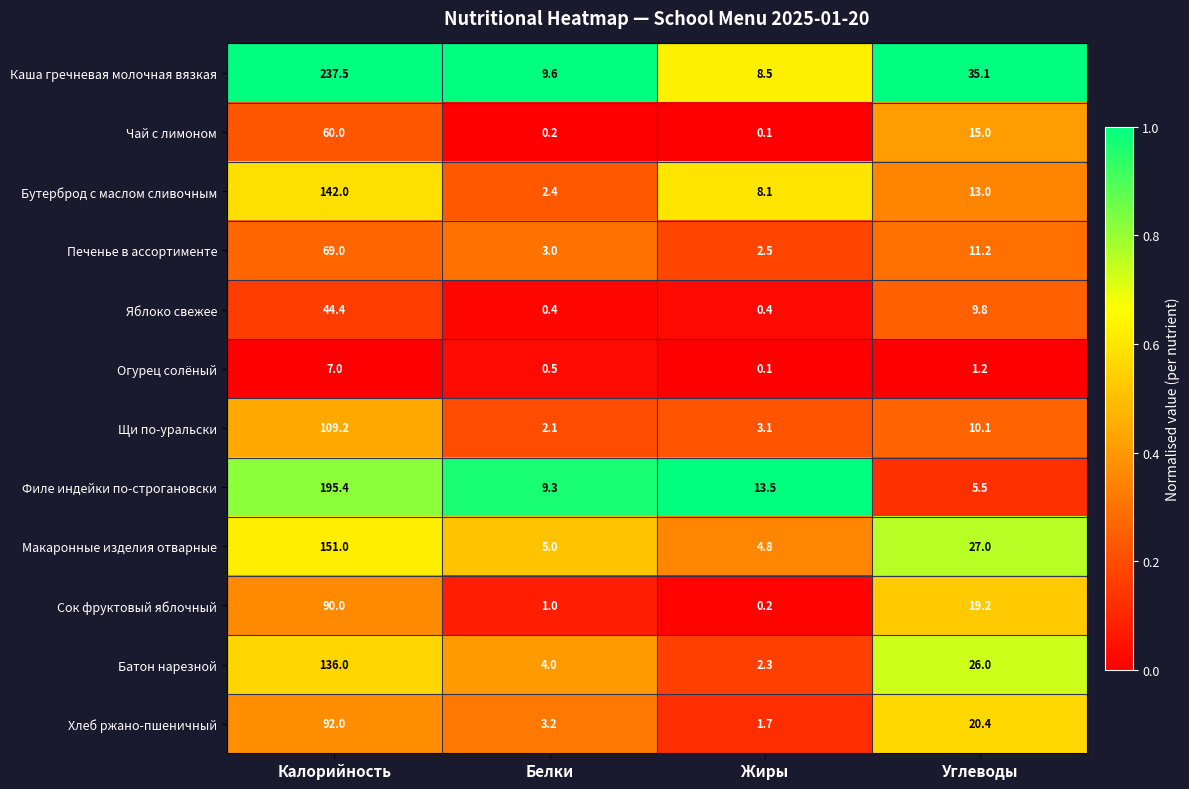

Rank the series by their maximum value, from lowest to highest.

Огурец солёный, Яблоко свежее, Чай с лимоном, Печенье в ассортименте, Сок фруктовый яблочный, Хлеб ржано-пшеничный, Щи по-уральски, Батон нарезной, Бутерброд с маслом сливочным, Макаронные изделия отварные, Филе индейки по-строгановски, Каша гречневая молочная вязкая